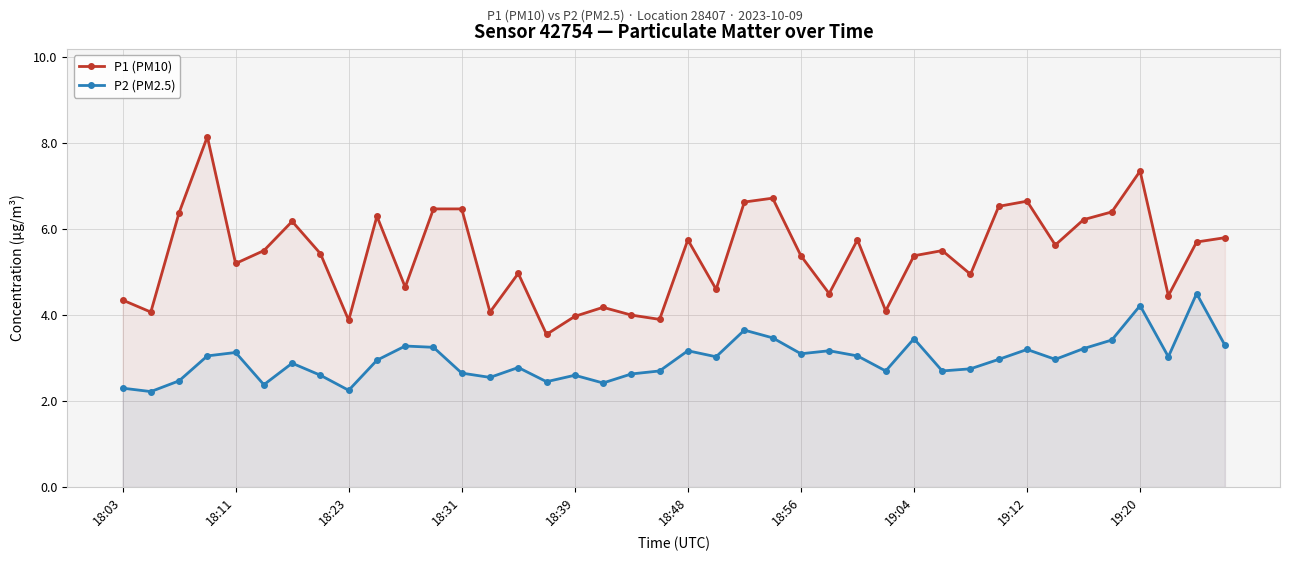

At how many categories does at least one series exceed 2?

40